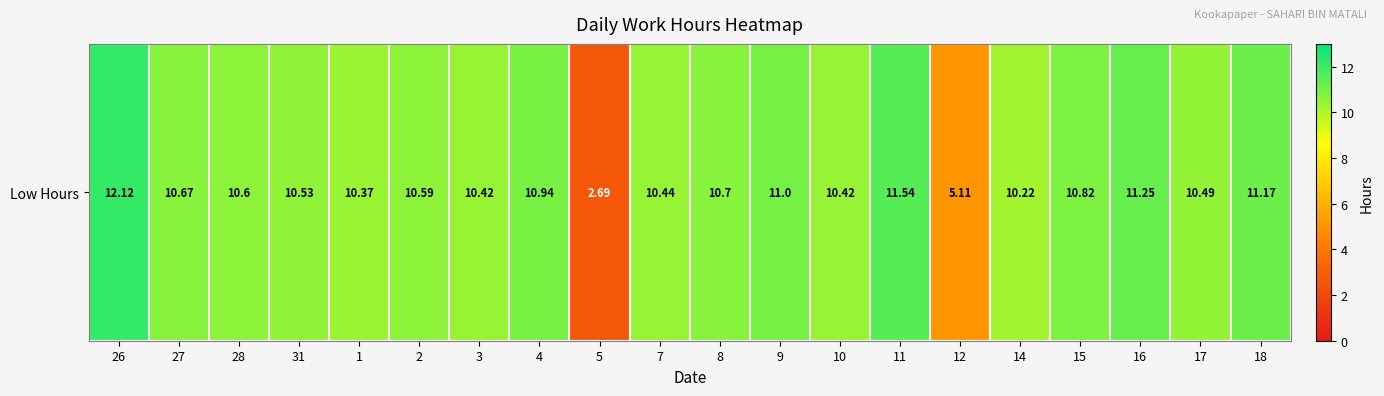

The chart shows a value of 11.2 at 18. True or false?

True